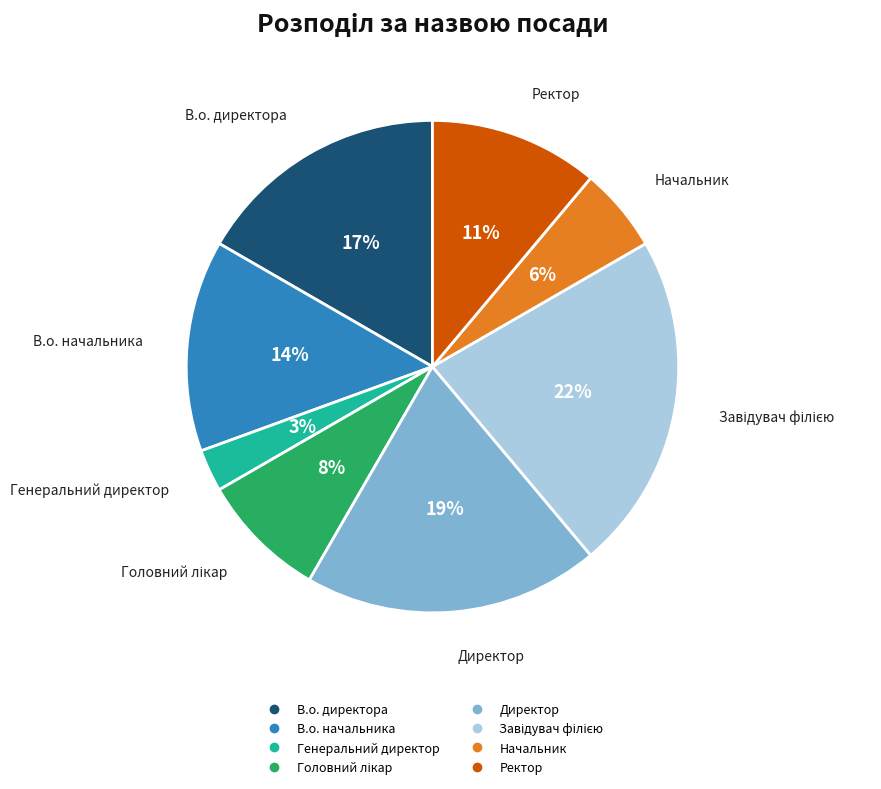

Is there any slice that represents more than half of the pie?

No